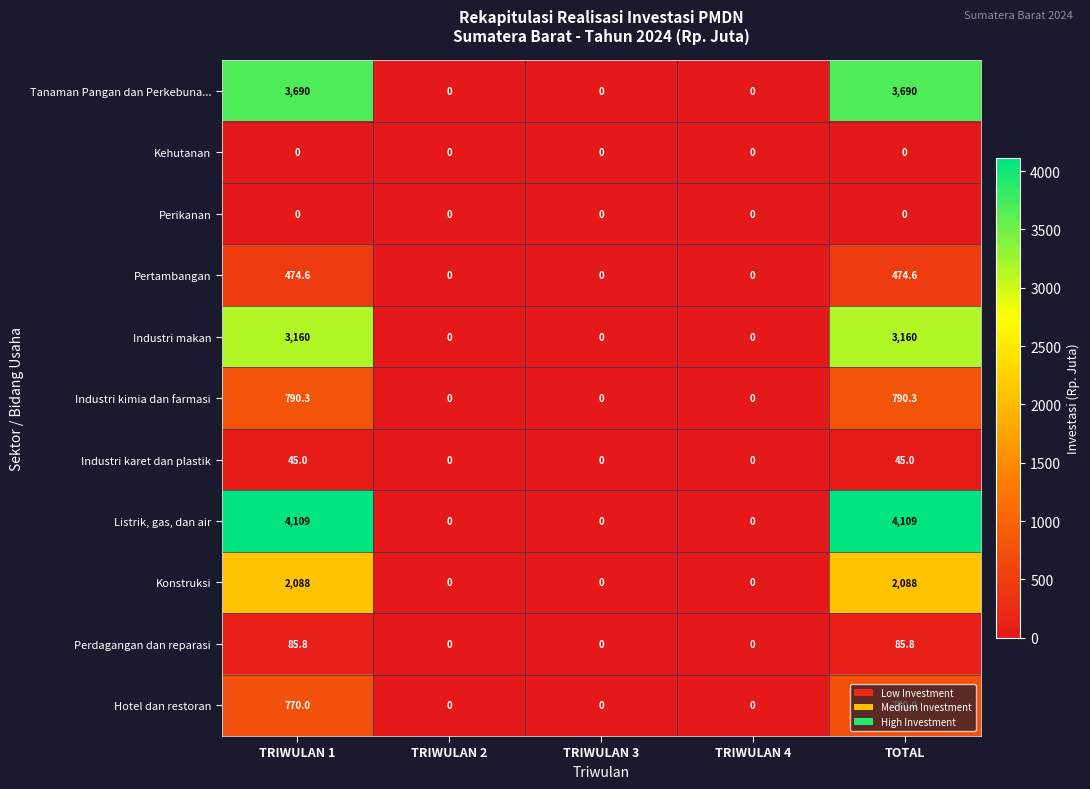

What is the highest value of the Pertambangan series?

474.6